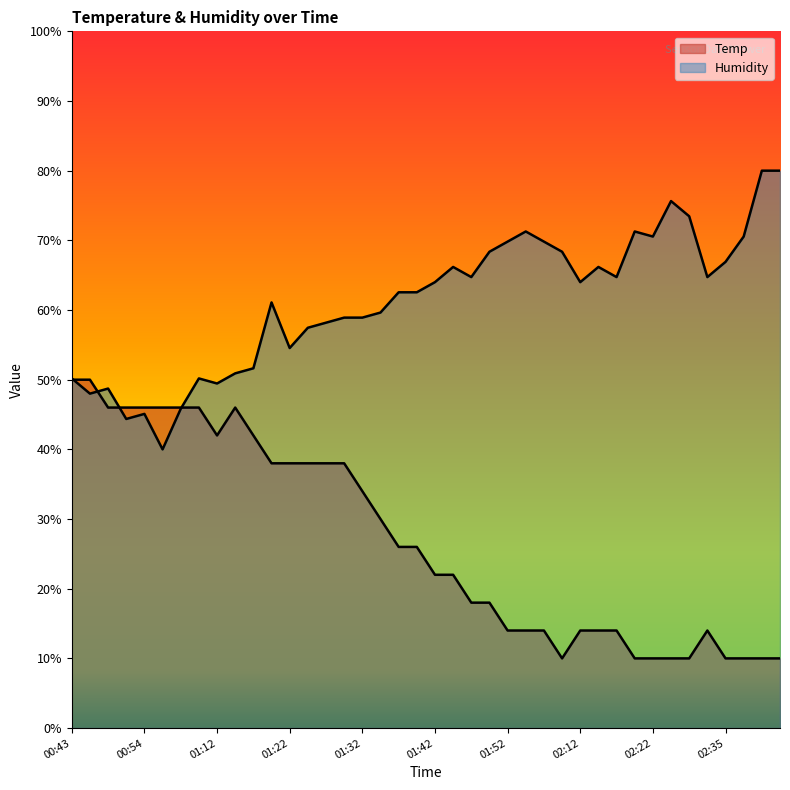

Reading left to right, list all the values displayed in this chart.

Temp: 50.0	50.0	46.0	46.0	46.0	46.0	46.0	46.0	42.0	46.0	42.0	38.0	38.0	38.0	38.0	38.0	34.0	30.0	26.0	26.0	22.0	22.0	18.0	18.0	14.0	14.0	14.0	10.0	14.0	14.0	14.0	10.0	10.0	10.0	10.0	14.0	10.0	10.0	10.0	10.0
Humidity: 50.2	48.0	48.7	44.4	45.1	40.0	45.8	50.2	49.5	50.9	51.6	61.1	54.5	57.5	58.2	58.9	58.9	59.6	62.5	62.5	64.0	66.2	64.7	68.4	69.8	71.3	69.8	68.4	64.0	66.2	64.7	71.3	70.5	75.6	73.5	64.7	66.9	70.5	80.0	80.0